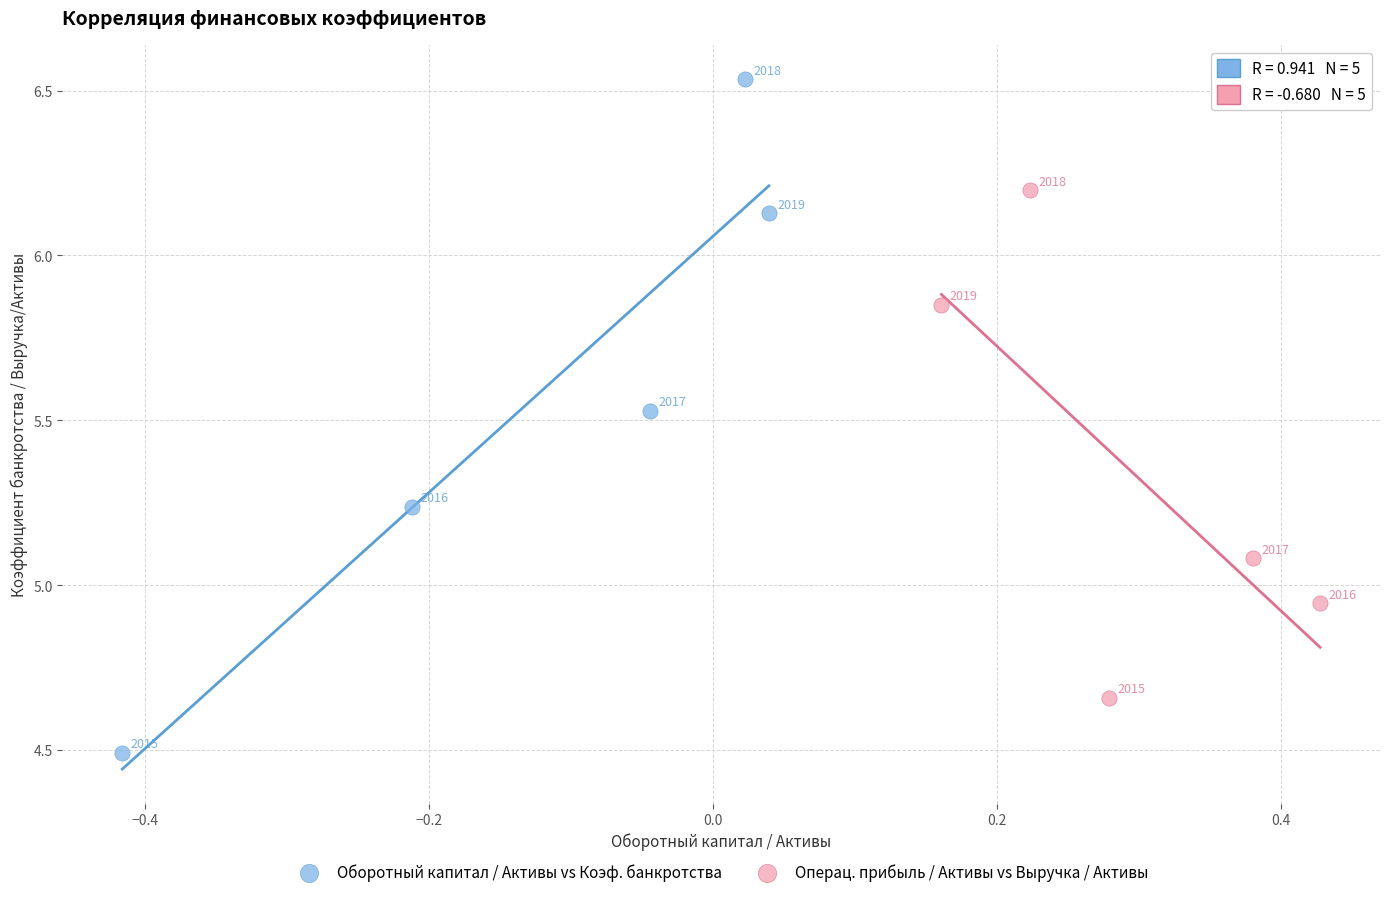

Which series has the largest Y range (max minus min)?

Оборотный капитал / Активы vs Коэф. банкротства